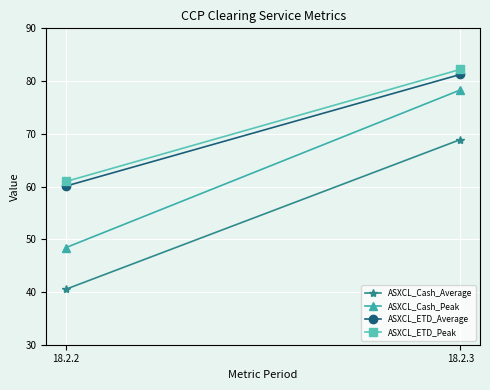

Which series has the largest total across all categories?

ASXCL_ETD_Peak